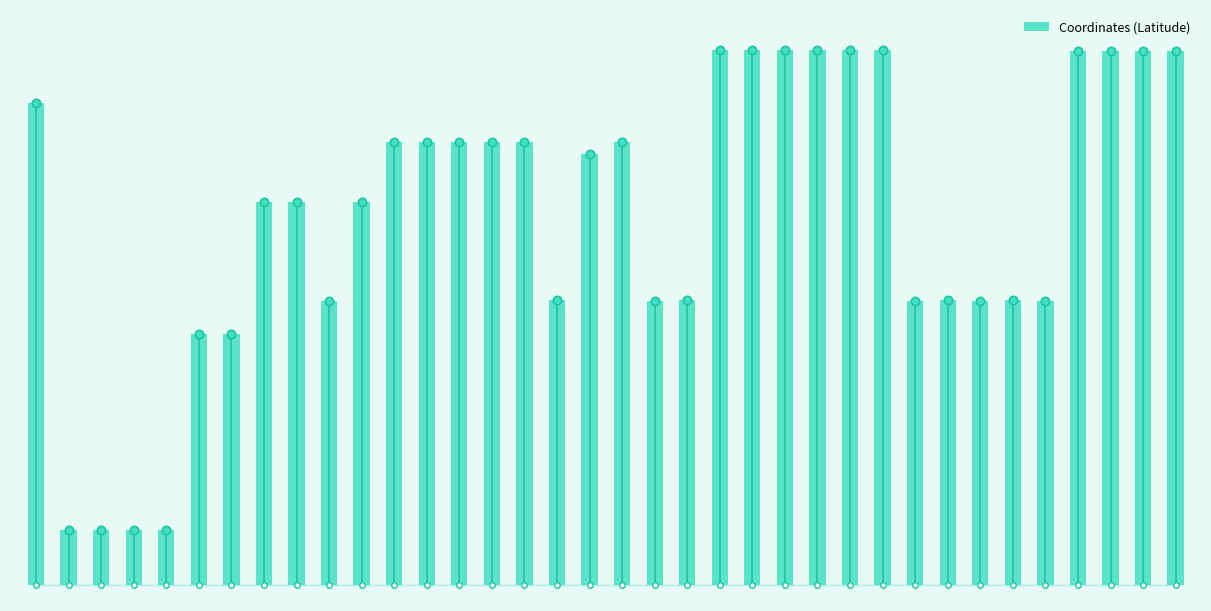

Where is the data nearest to the value 32?

3/28/2022